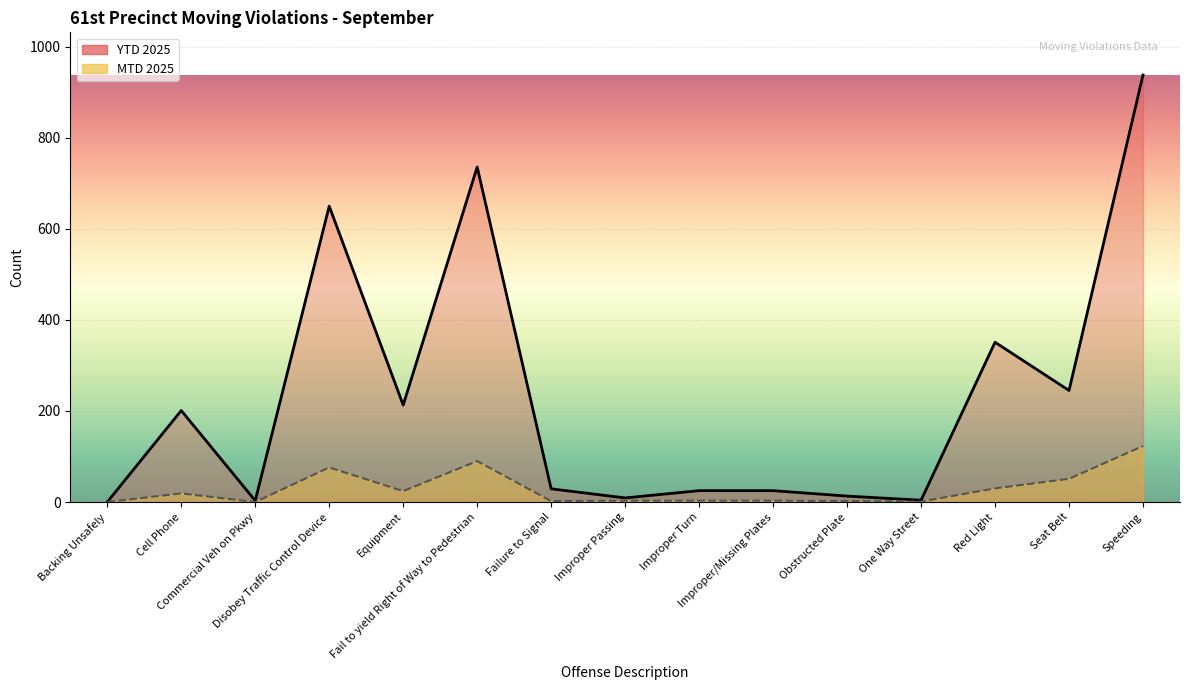

True or false: MTD 2025 and YTD 2025 cross at least once.

False